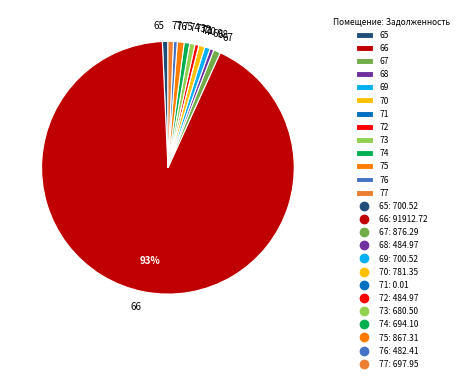

Is it true that 65 is 11% of the pie?

False